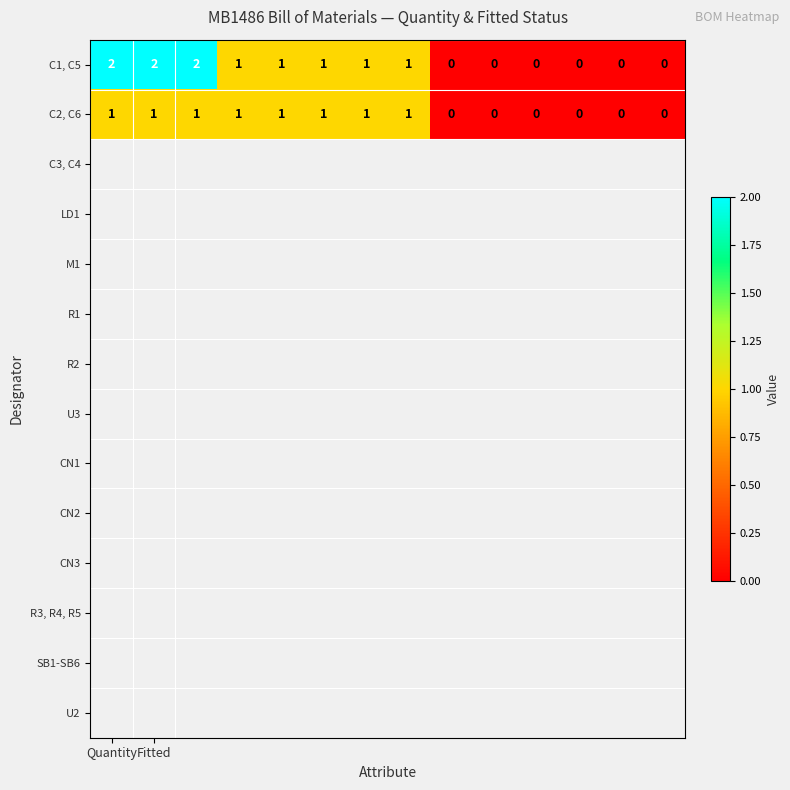

Which series has the largest total across all categories?

C1, C5